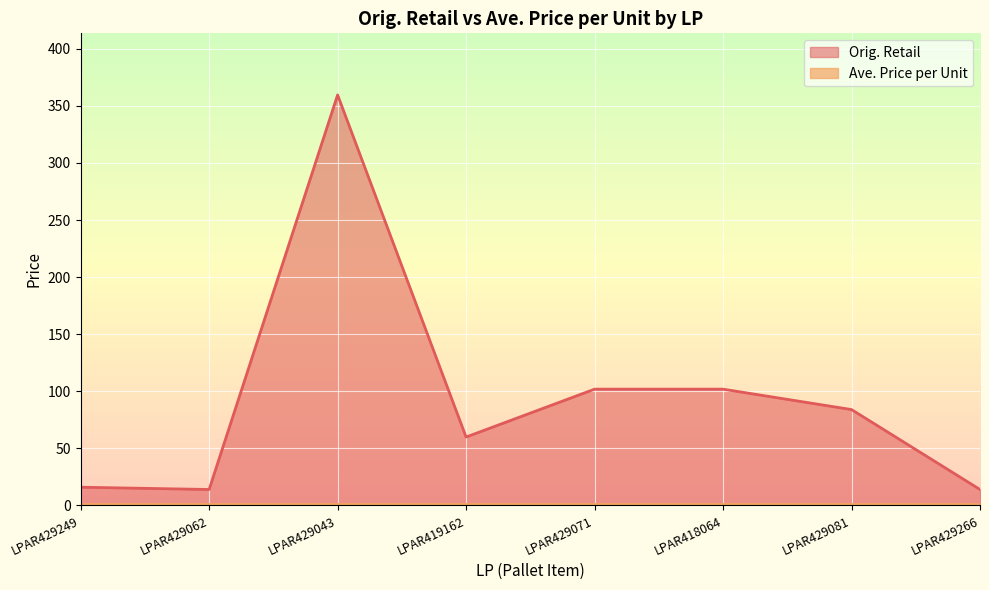

What is the change in value from LPAR419162 to LPAR418064?

+41.9